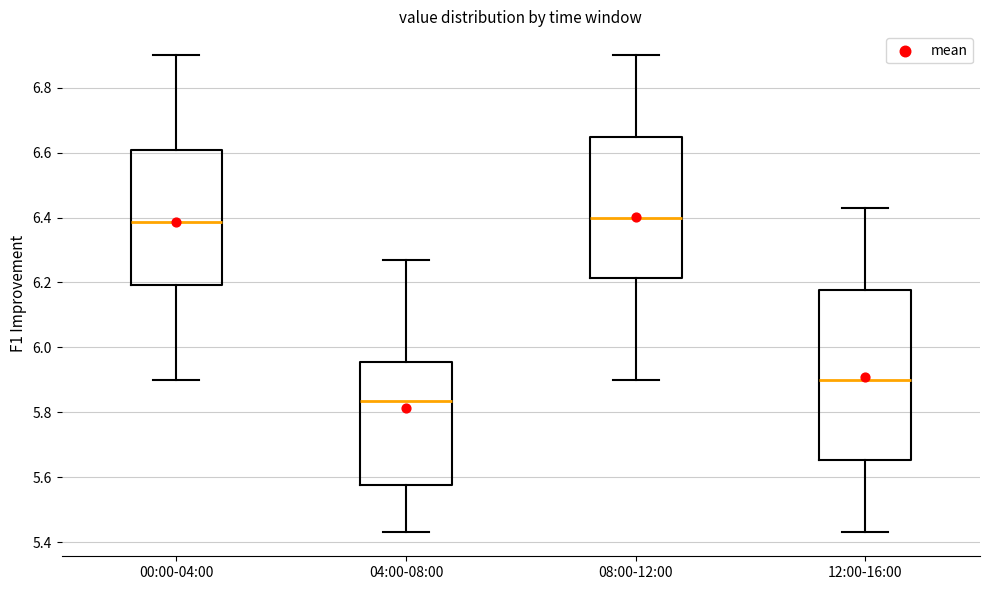

Comparing the boxes themselves (not the whiskers), which one is the tallest?

12:00-16:00